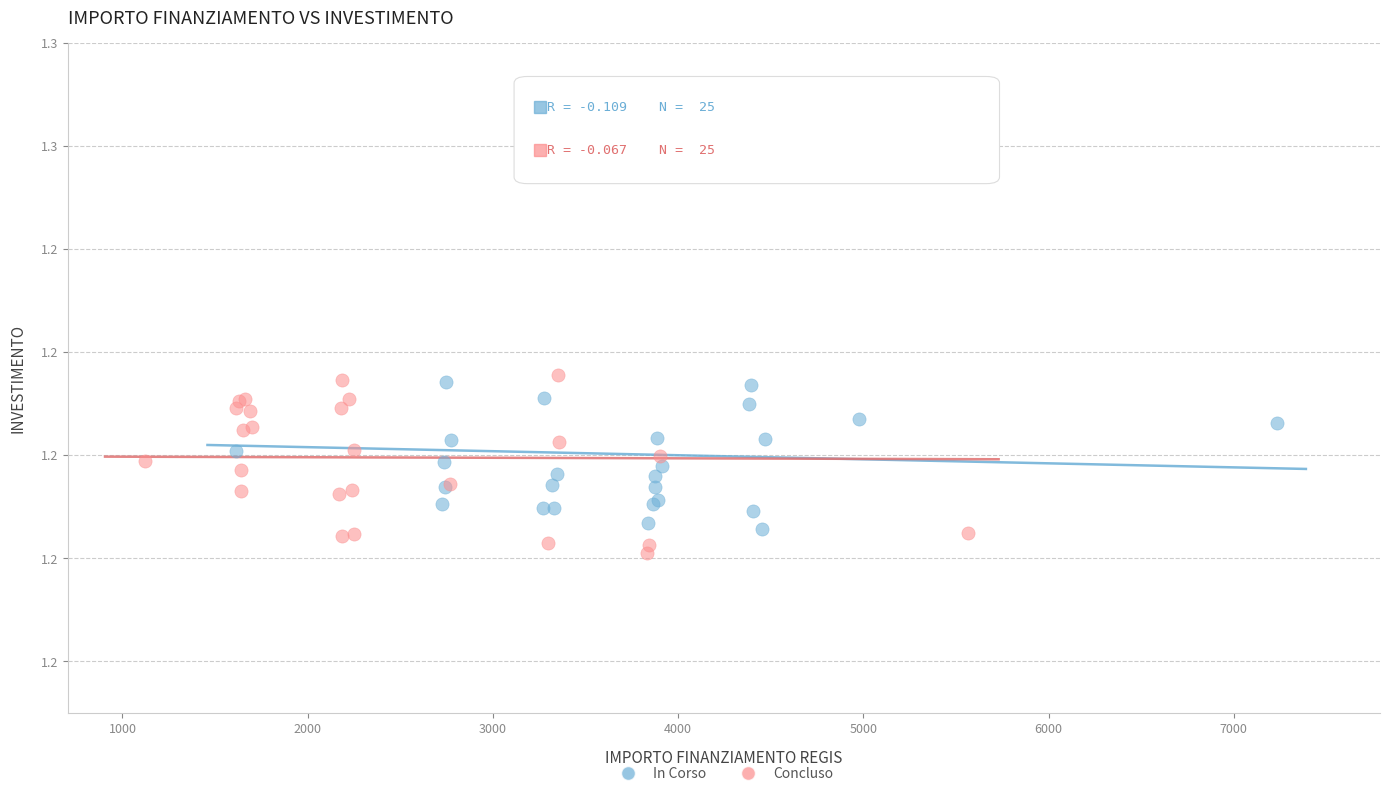

What are all the series names shown in the legend?

In Corso, Concluso